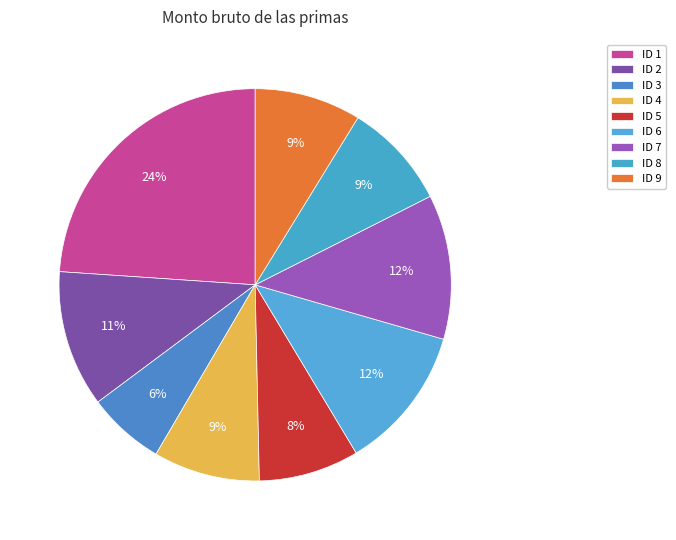

To the nearest percent, what is the average slice percentage?

11%